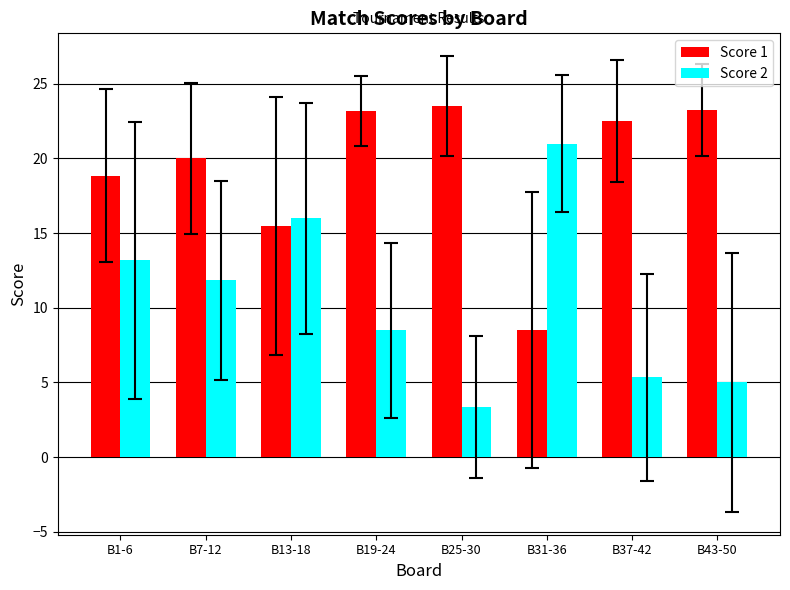

Rank the series by their average value, from lowest to highest.

Score 2, Score 1